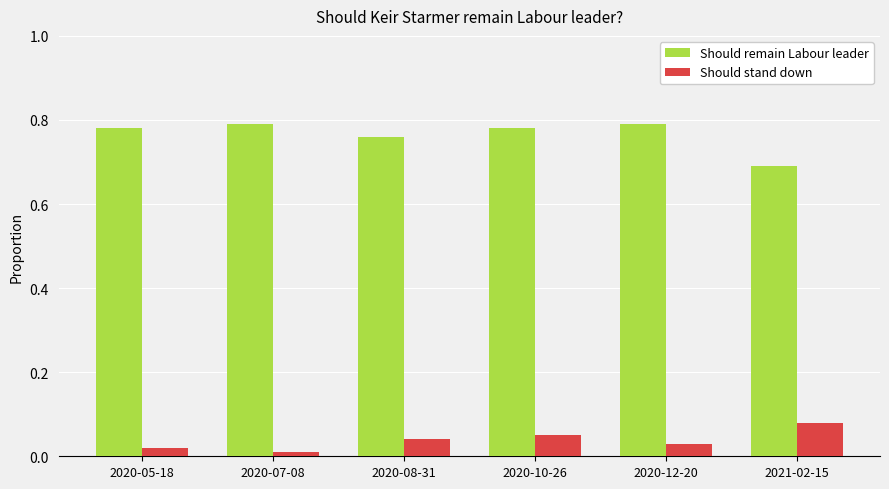

Which series has the largest total across all categories?

Should remain Labour leader